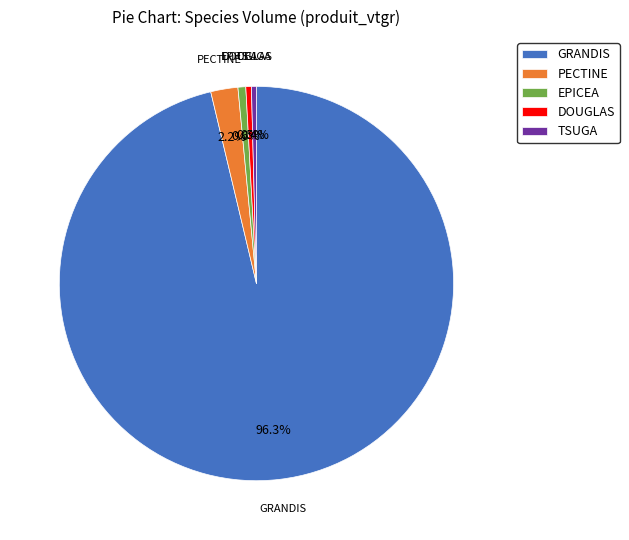

Do DOUGLAS and PECTINE together represent more than half of the pie?

No